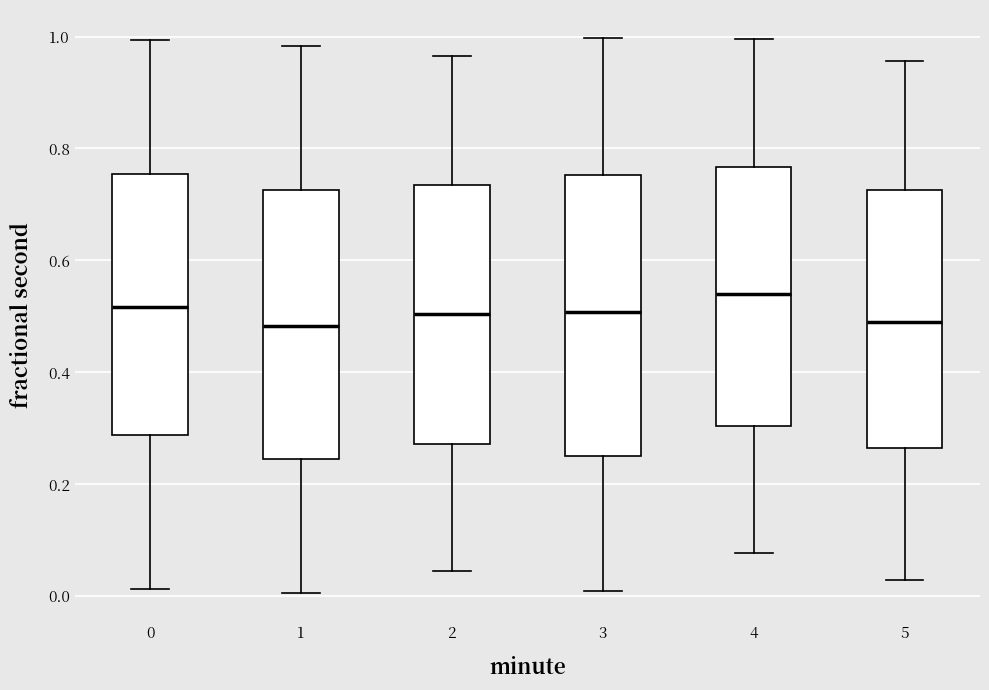

Where is the lower edge of the box at x = 3 on the y-axis? The values are not printed on the chart, so give them approximately, as read against the axis.

0.26